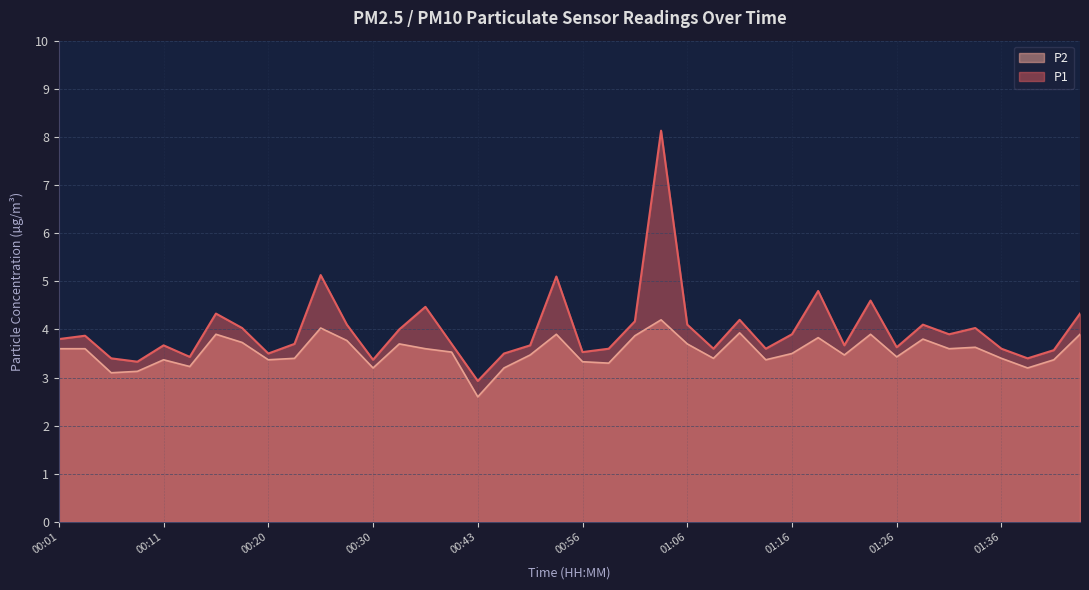

What is the average value of the P1 series?

4.0